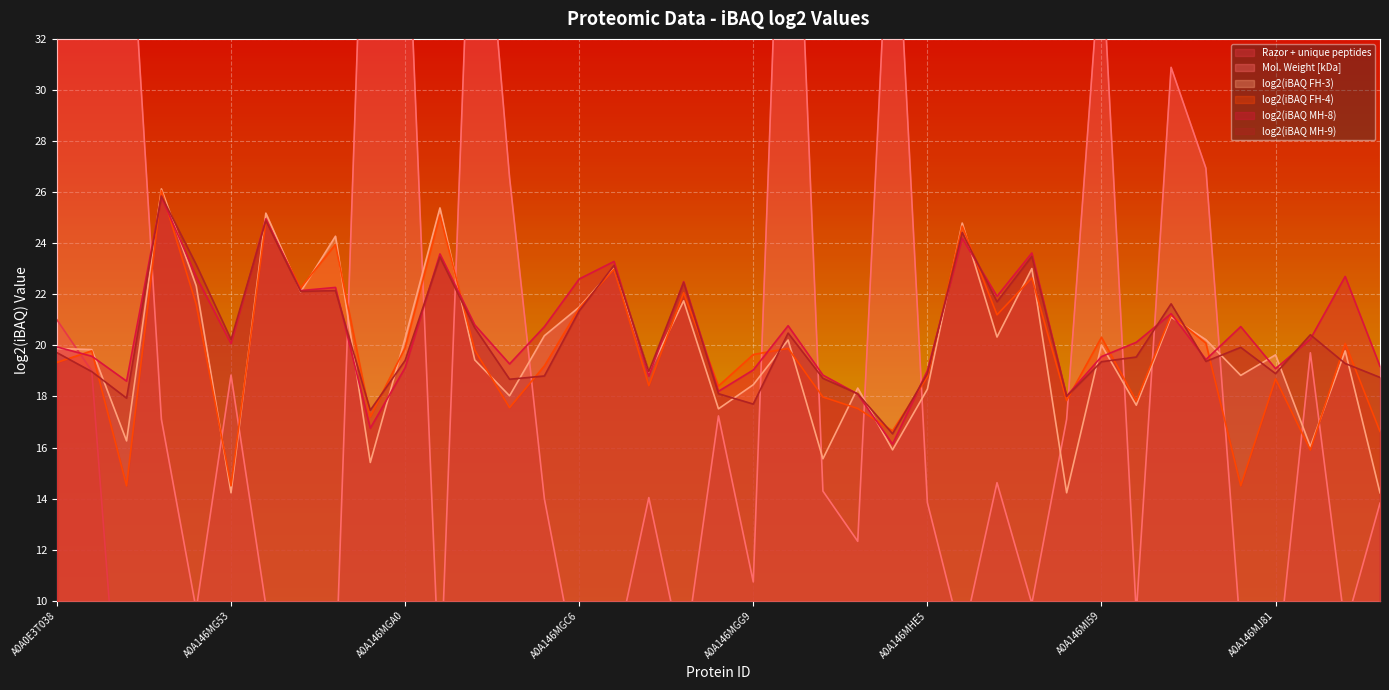

Does the chart display data point markers on the line(s)?

No